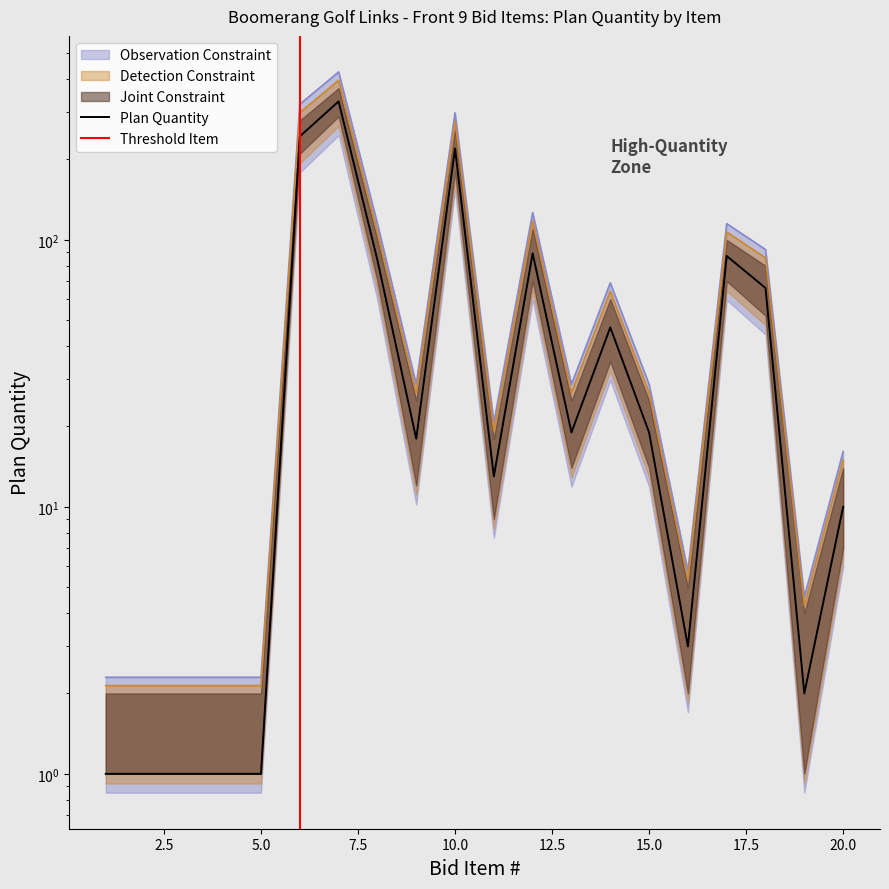

At how many categories does at least one series exceed 275?

3